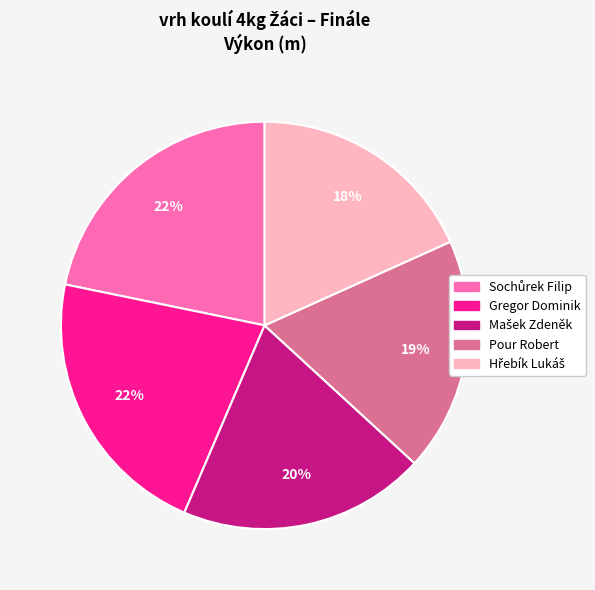

Is the sum of Gregor Dominik and Pour Robert greater than half?

No